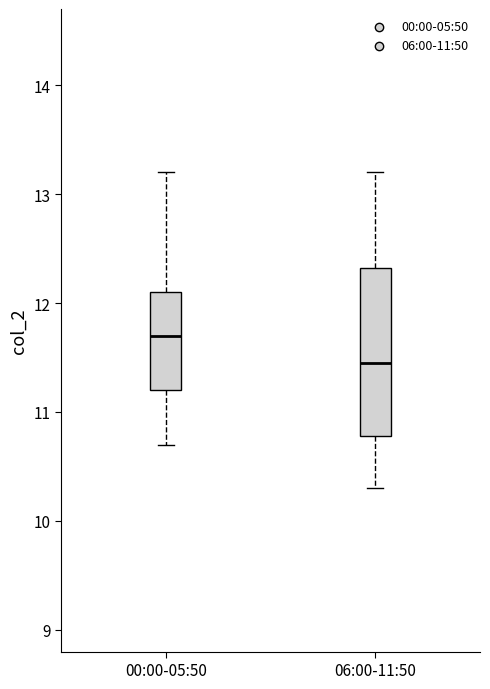

Reading left to right, read every box against the y-axis: the position of its median line, the range the box covers, and the ends of its whiskers. The values are not printed on the chart, so give them approximately, as read against the axis.

00:00-05:50: median 11.7, box 11.2 to 12.1, whiskers 10.7 to 13.2
06:00-11:50: median 11.5, box 10.8 to 12.3, whiskers 10.3 to 13.2